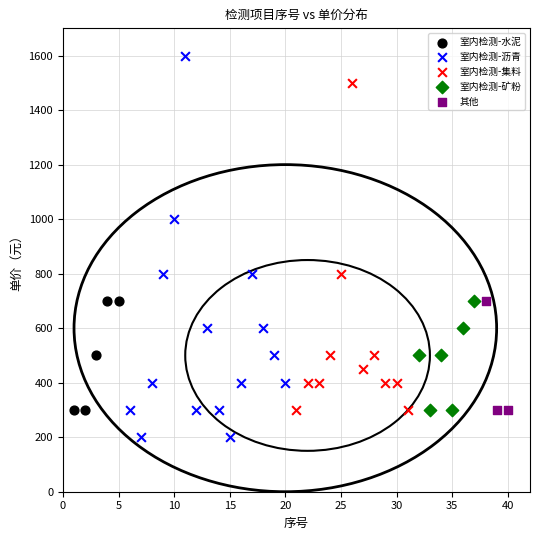

Which series reaches the maximum Y coordinate?

室内检测-沥青